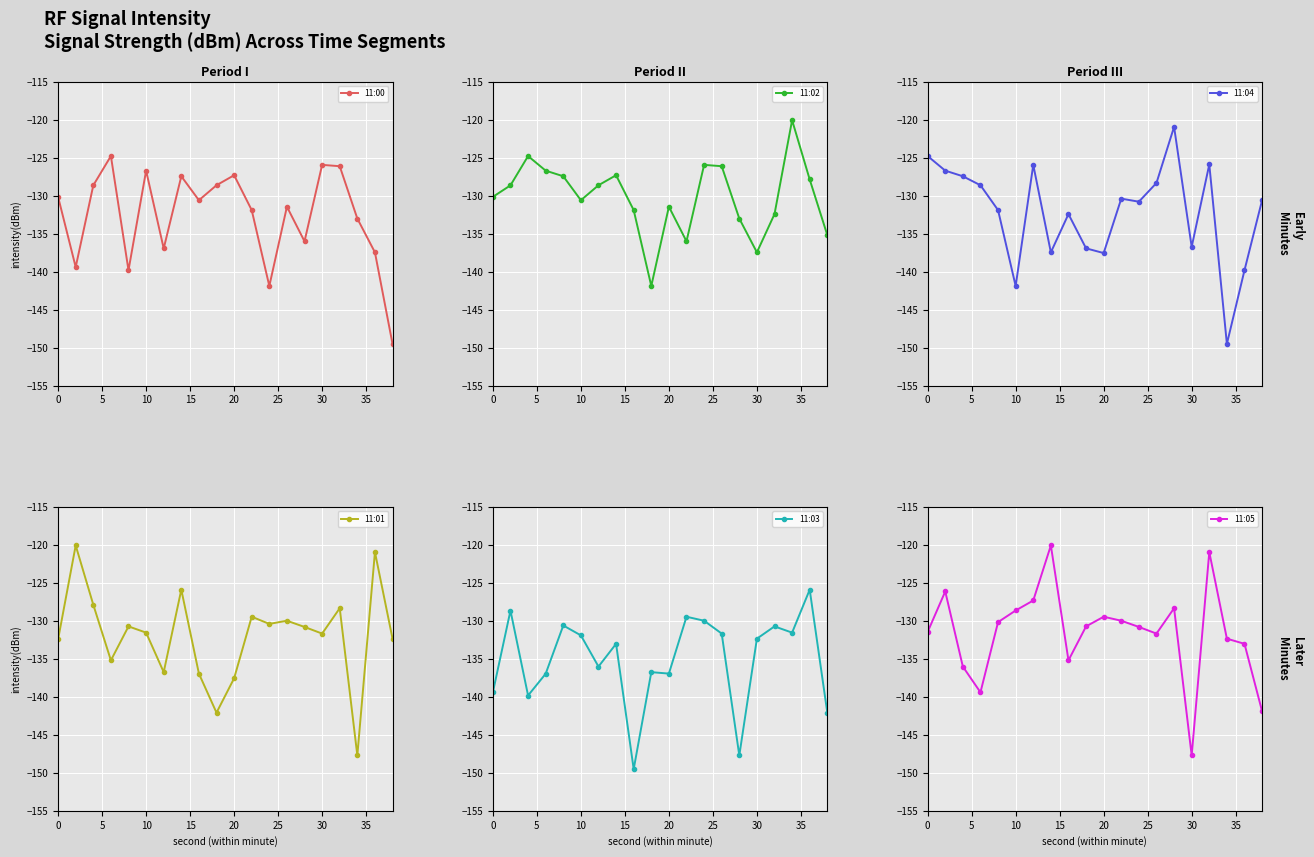

Which series has the largest range (max minus min)?

11:04